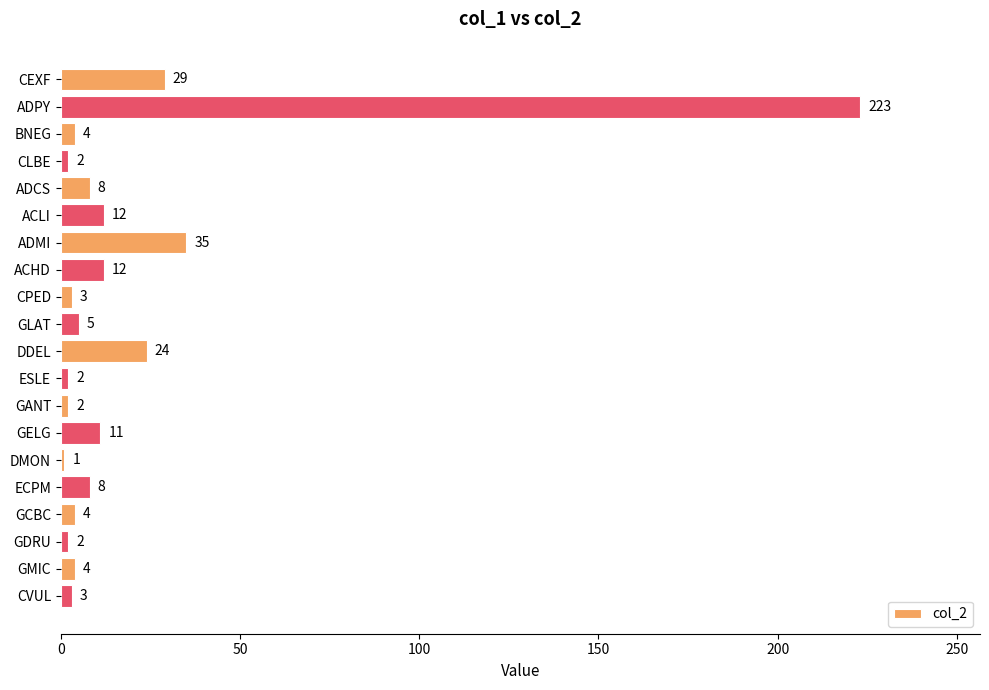

What is the difference between the maximum and minimum values?

222